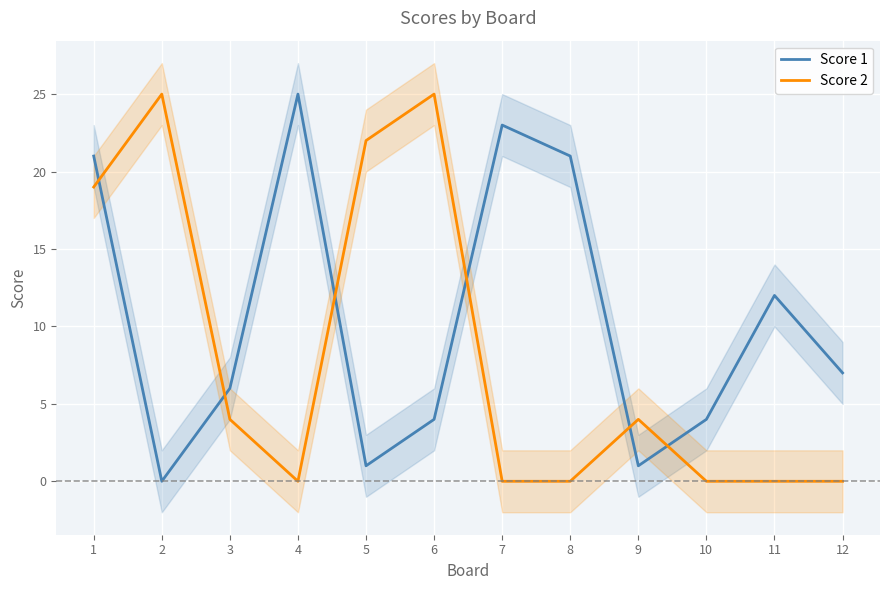

At which category does the chart reach its peak across all series?

4